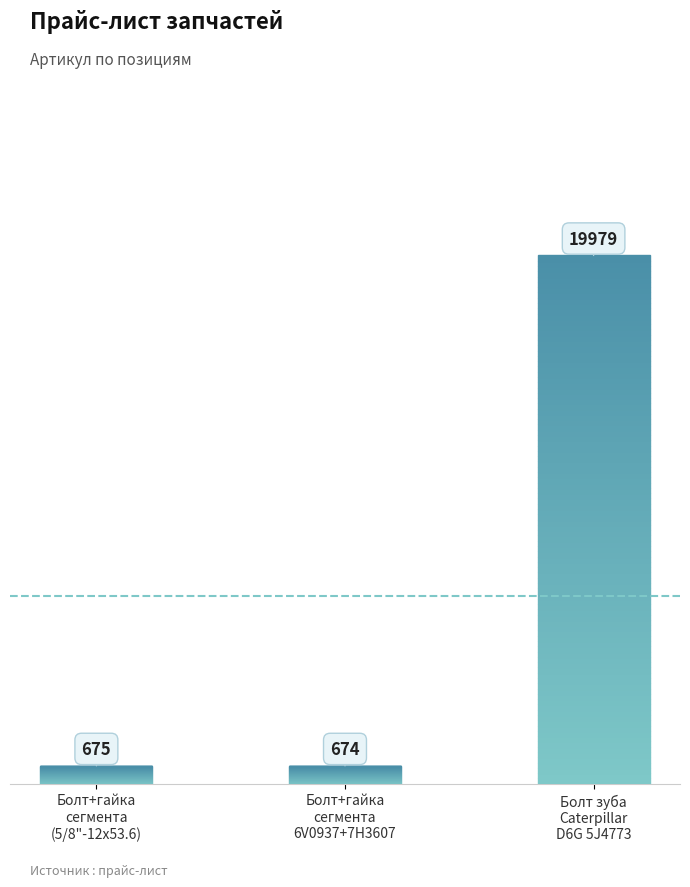

Between Болт зуба
Caterpillar
D6G 5J4773 and Болт+гайка
сегмента
(5/8"-12х53.6), which is larger?

Болт зуба
Caterpillar
D6G 5J4773